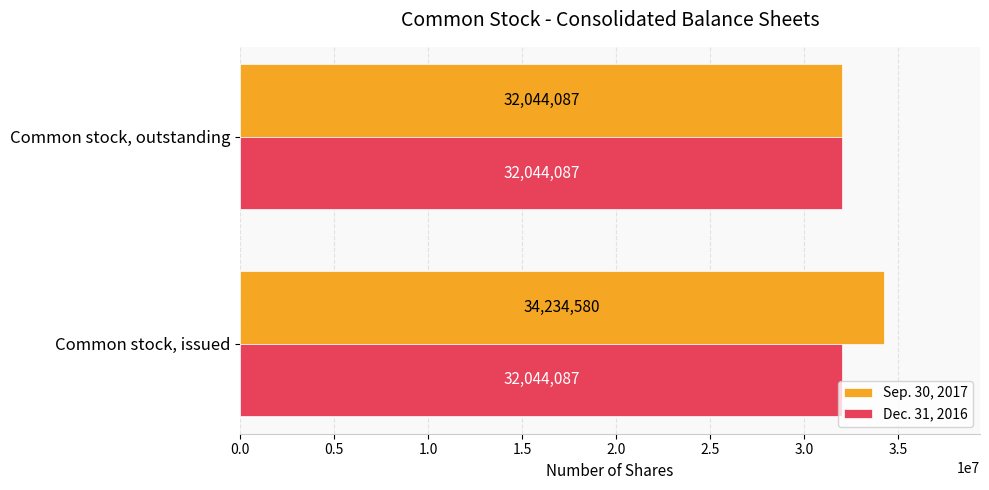

What is the minimum value shown in the chart?

32044087